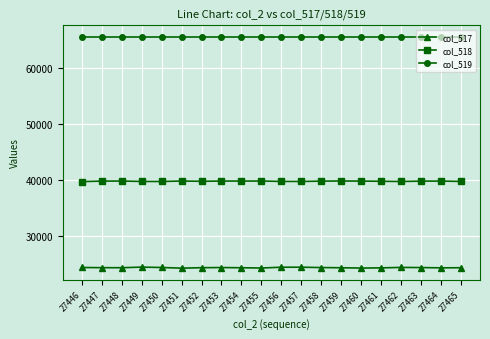

Is the value of col_518 at 27453 greater than the value of col_517 at 27447?

Yes